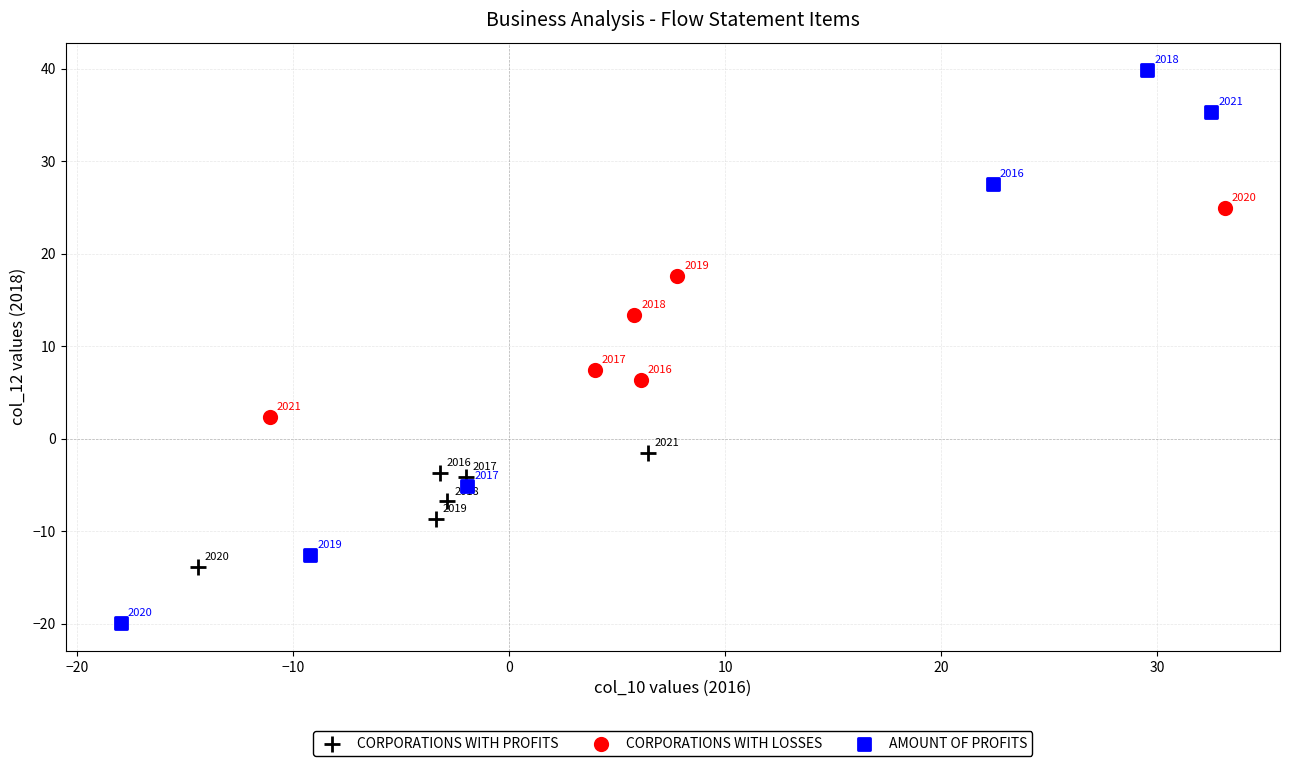

Which series has the widest spread of Y values?

AMOUNT OF PROFITS